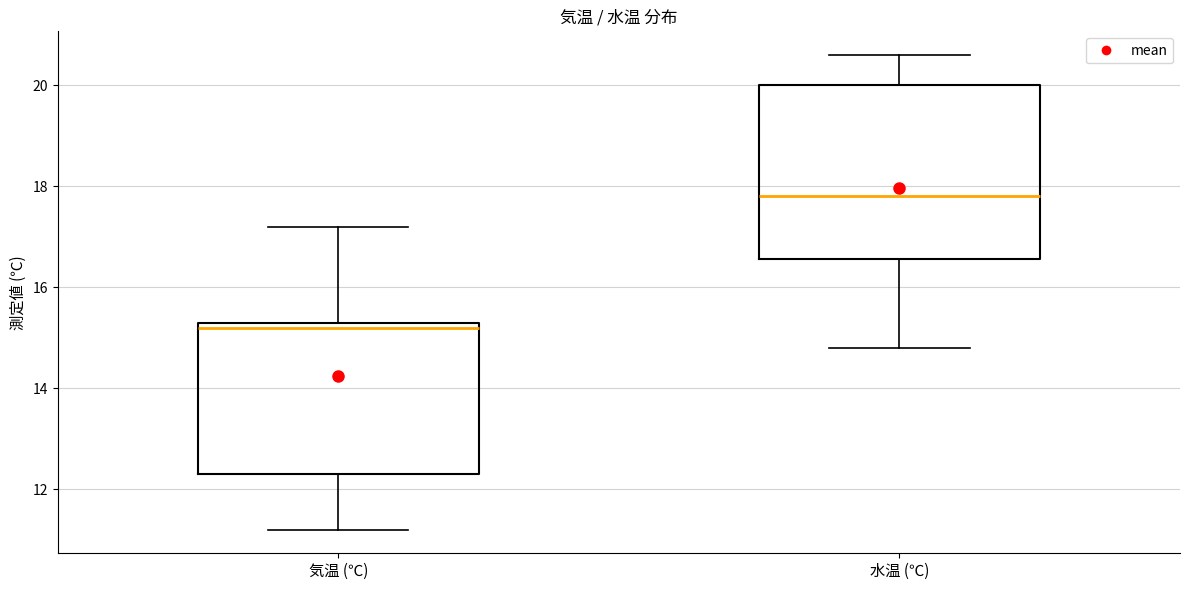

Which box's median line is the lowest?

気温 (℃)